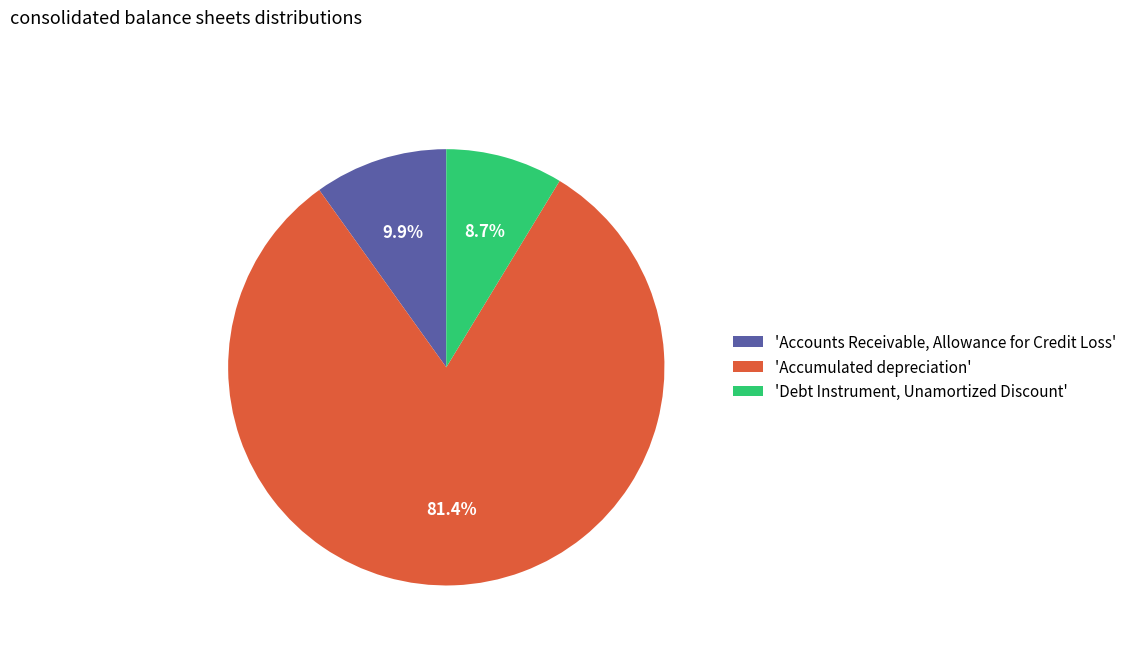

Which has a higher value, 'Debt Instrument, Unamortized Discount' or 'Accounts Receivable, Allowance for Credit Loss'?

'Accounts Receivable, Allowance for Credit Loss'